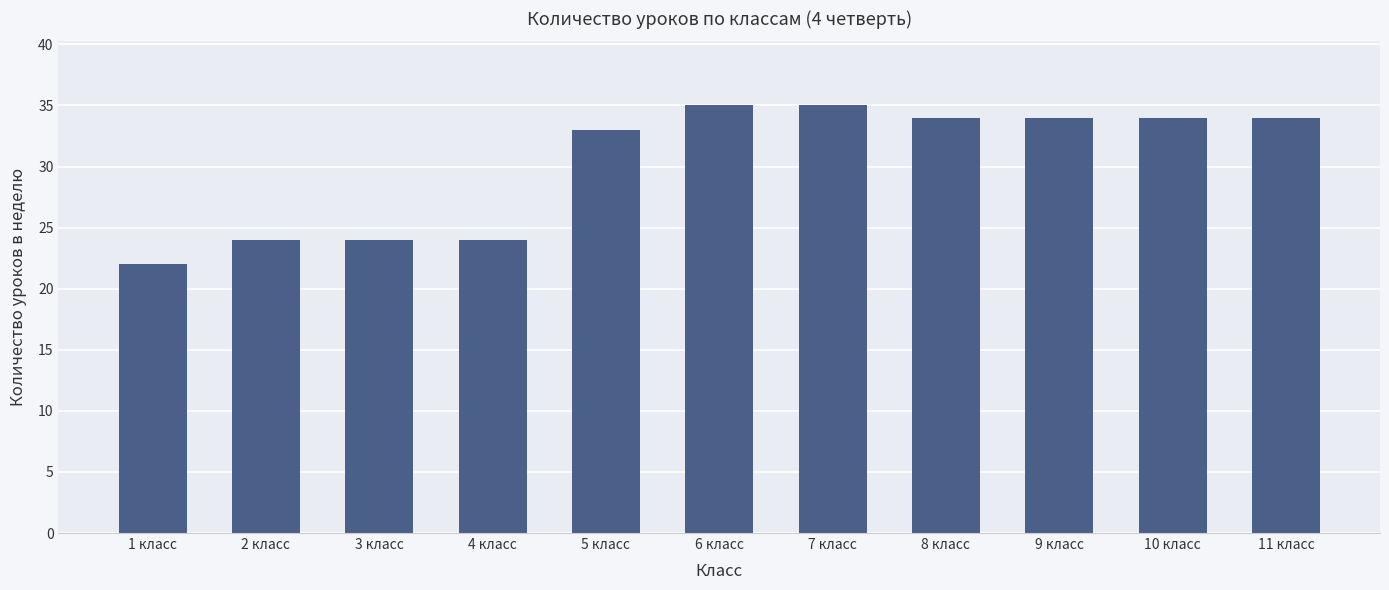

Reading right to left, list all the values displayed in this chart.

34	34	34	34	35	35	33	24	24	24	22